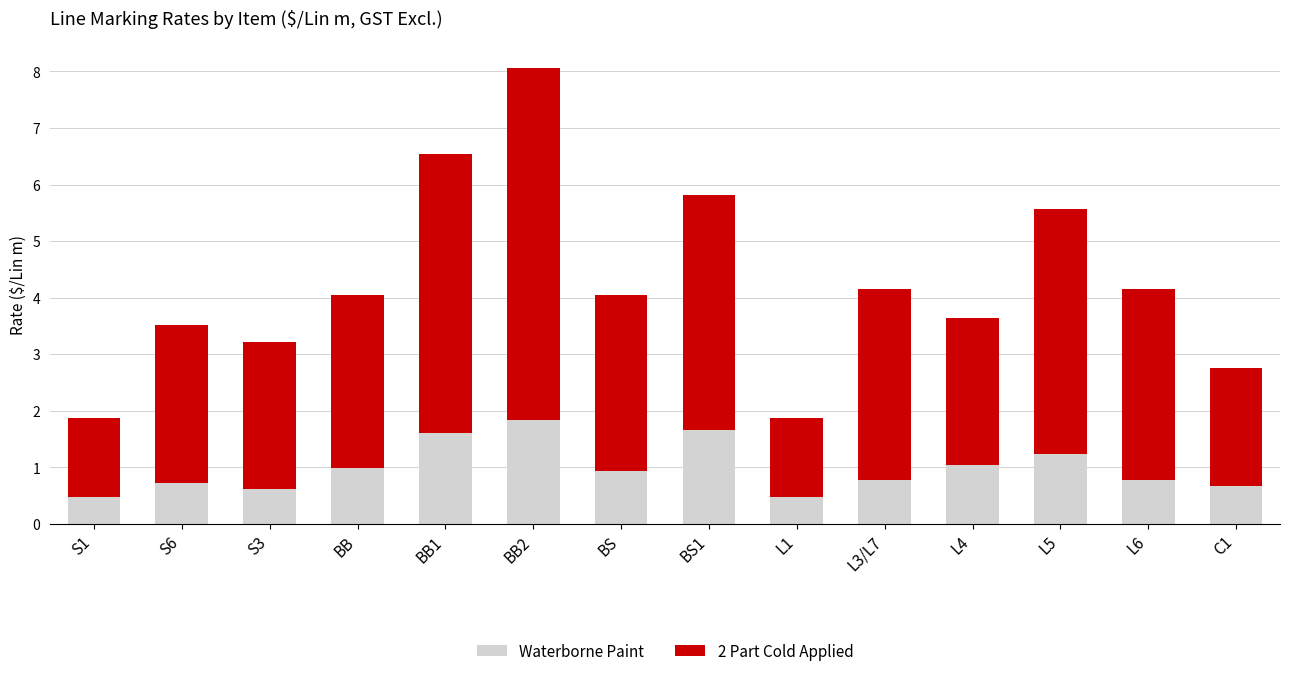

At which category is the sum across all series the highest?

BB2